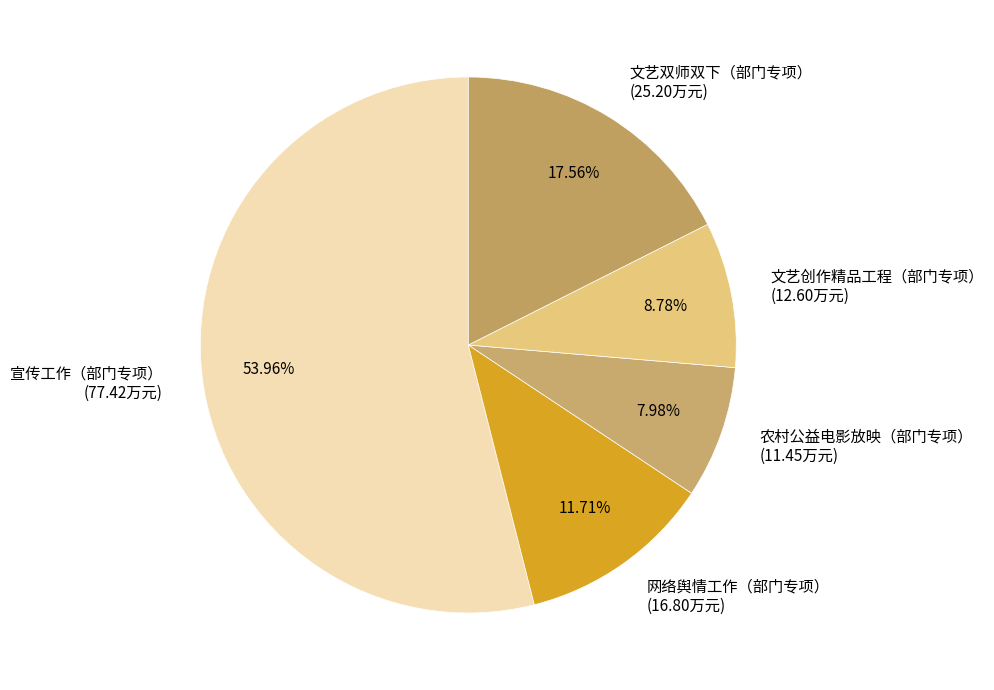

Which has a higher value, 文艺创作精品工程（部门专项） or 网络舆情工作（部门专项）?

网络舆情工作（部门专项）